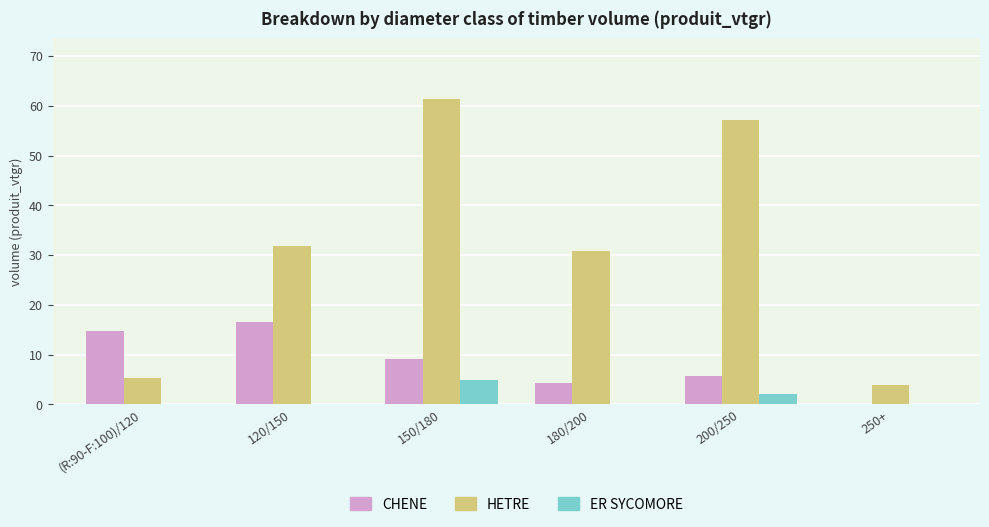

What is the maximum value shown in the chart?

61.4